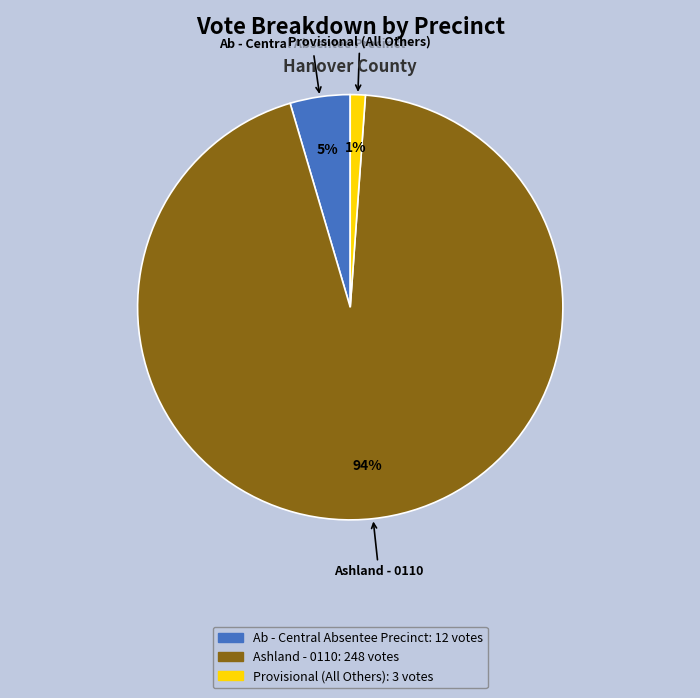

Count the number of slices in the pie.

3